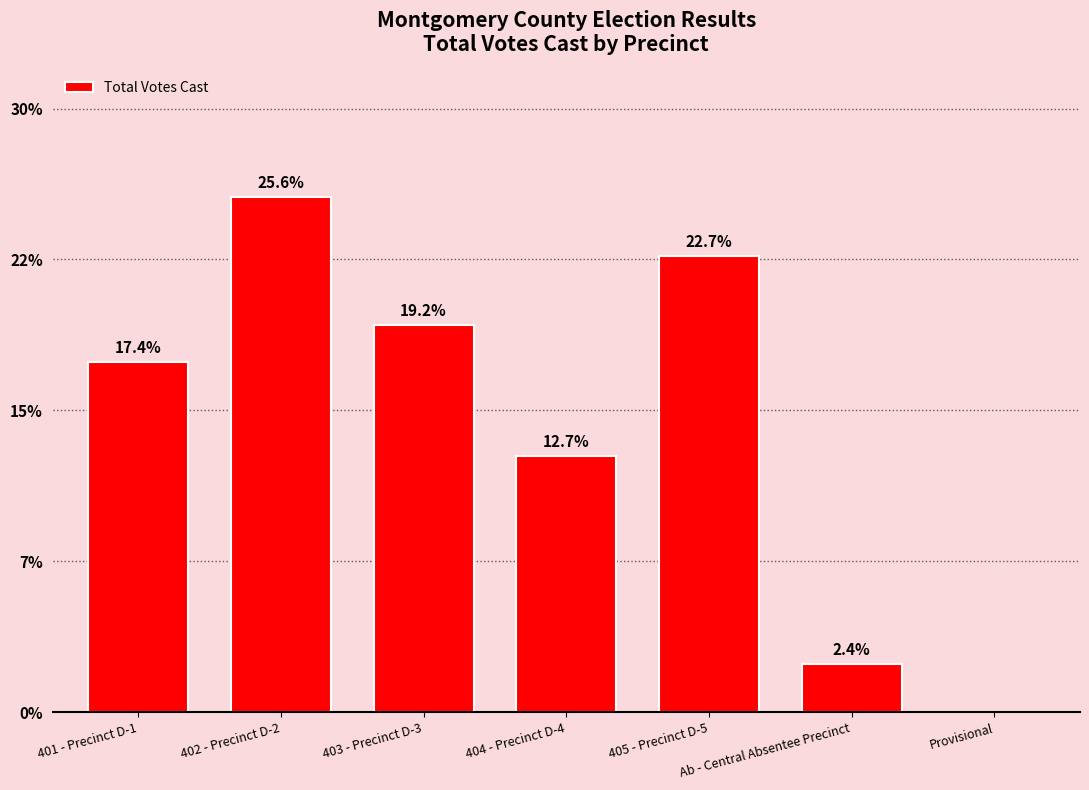

What is the label of the 1st bar from the left?

401 - Precinct D-1